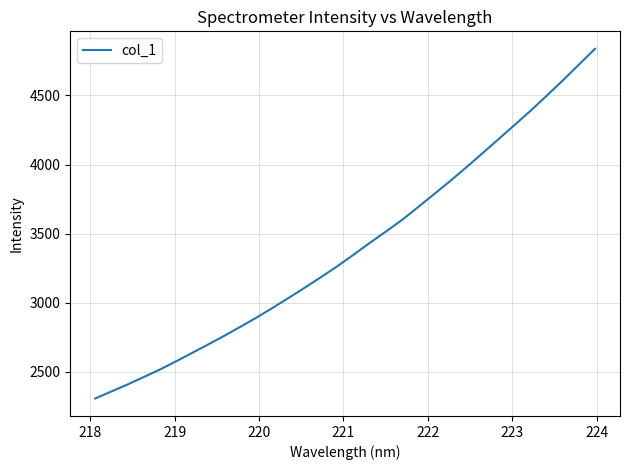

What is the difference between the maximum and minimum values?

2532.9